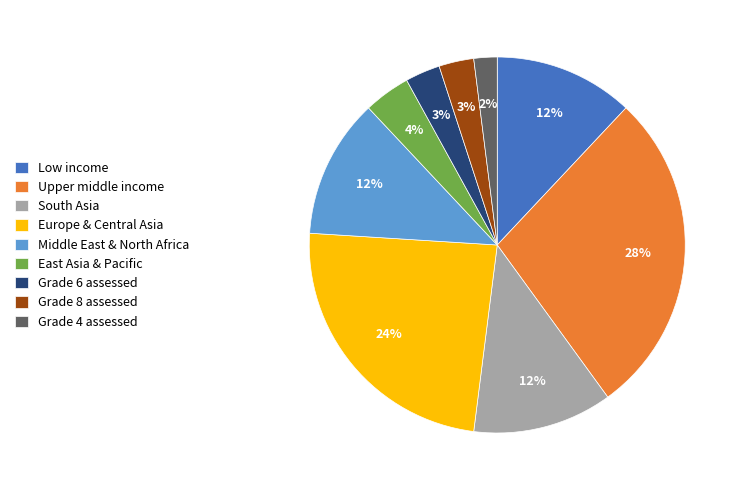

To the nearest percent, what portion does South Asia represent?

12%